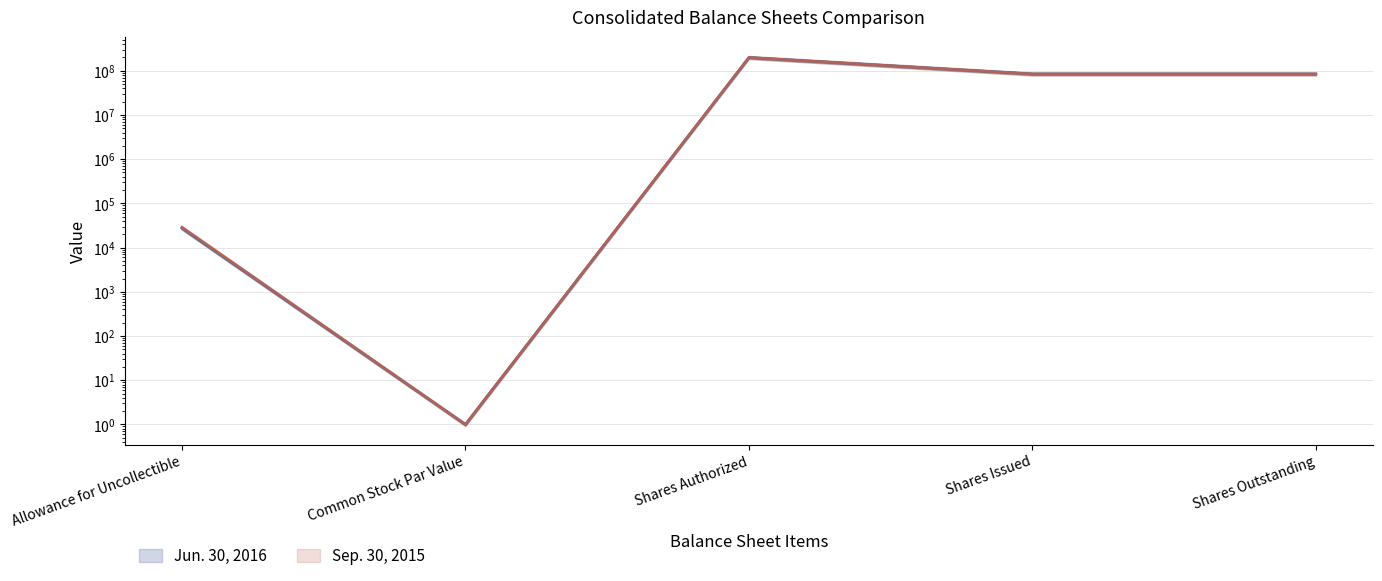

At which category does the chart reach its minimum across all series?

Common Stock Par Value